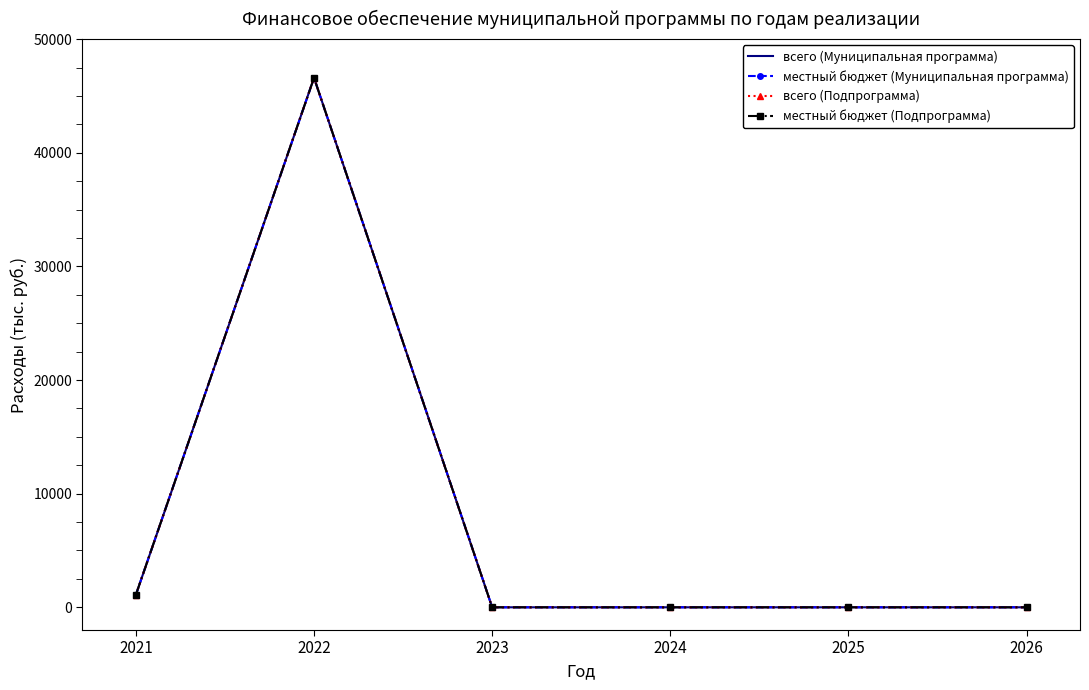

True or false: местный бюджет (Подпрограмма) has a value of 1104.7 at 2021.

True